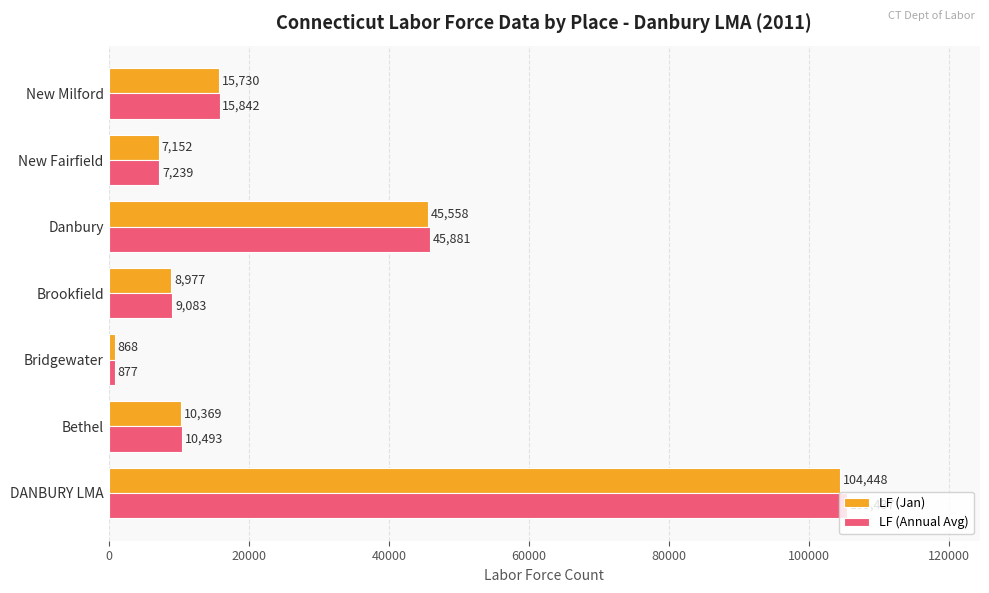

What is the spread (max minus min) of values at Danbury?

323